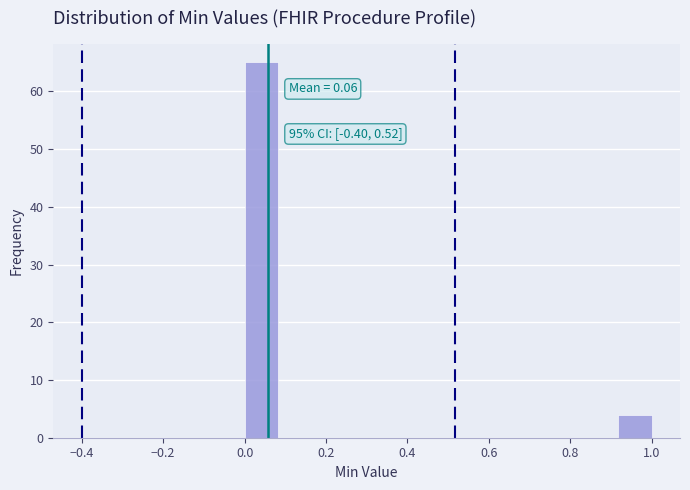

Over which range of the x-axis is the bar tallest?

0.00 to 0.08